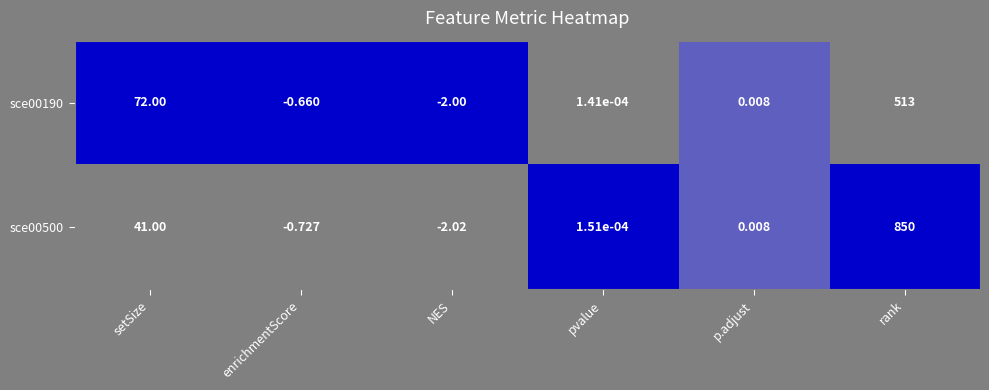

List the series in order of their peak value, highest first.

sce00500, sce00190